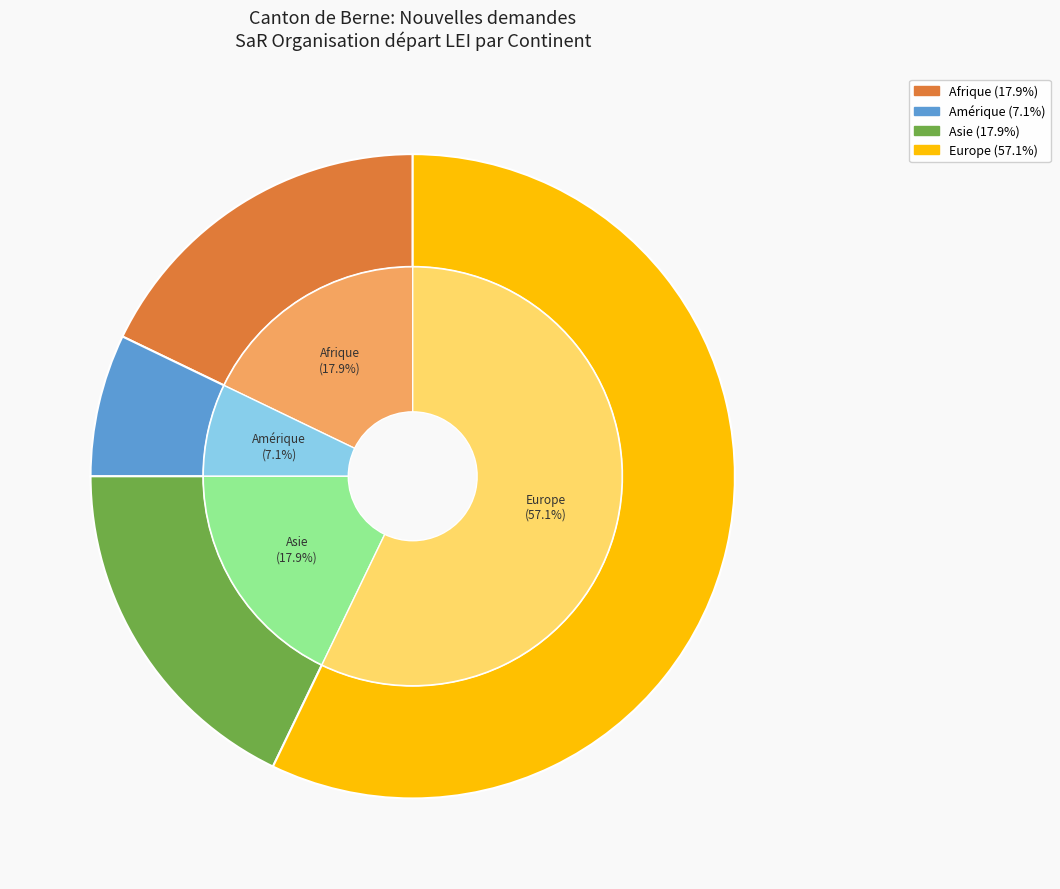

To the nearest percent, what portion does Asie represent?

18%